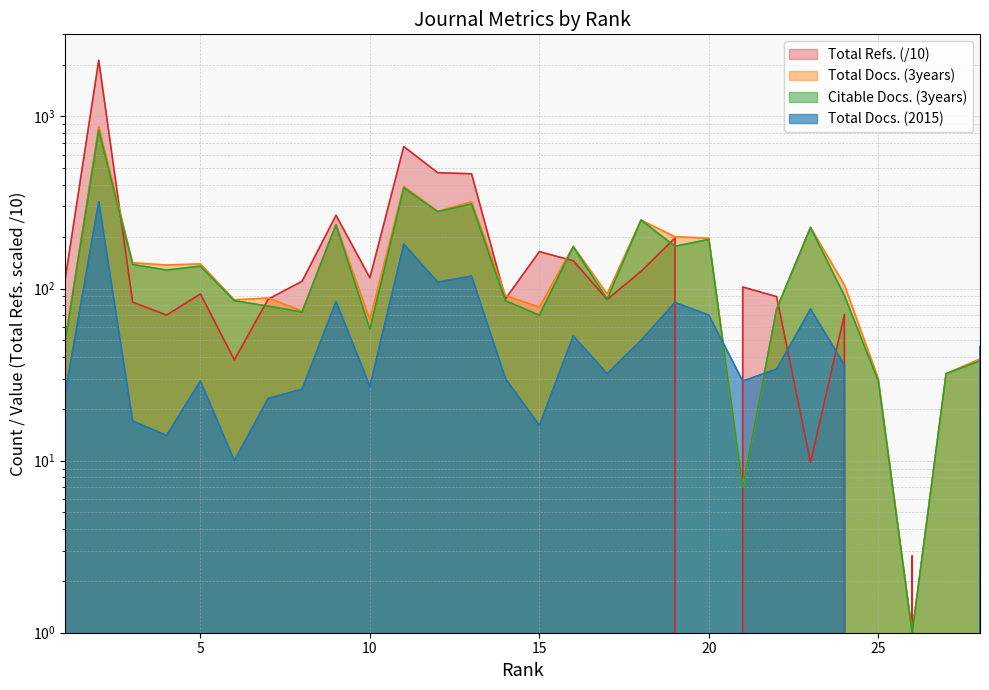

True or false: Total Refs. has more than 1 interior local peaks.

True